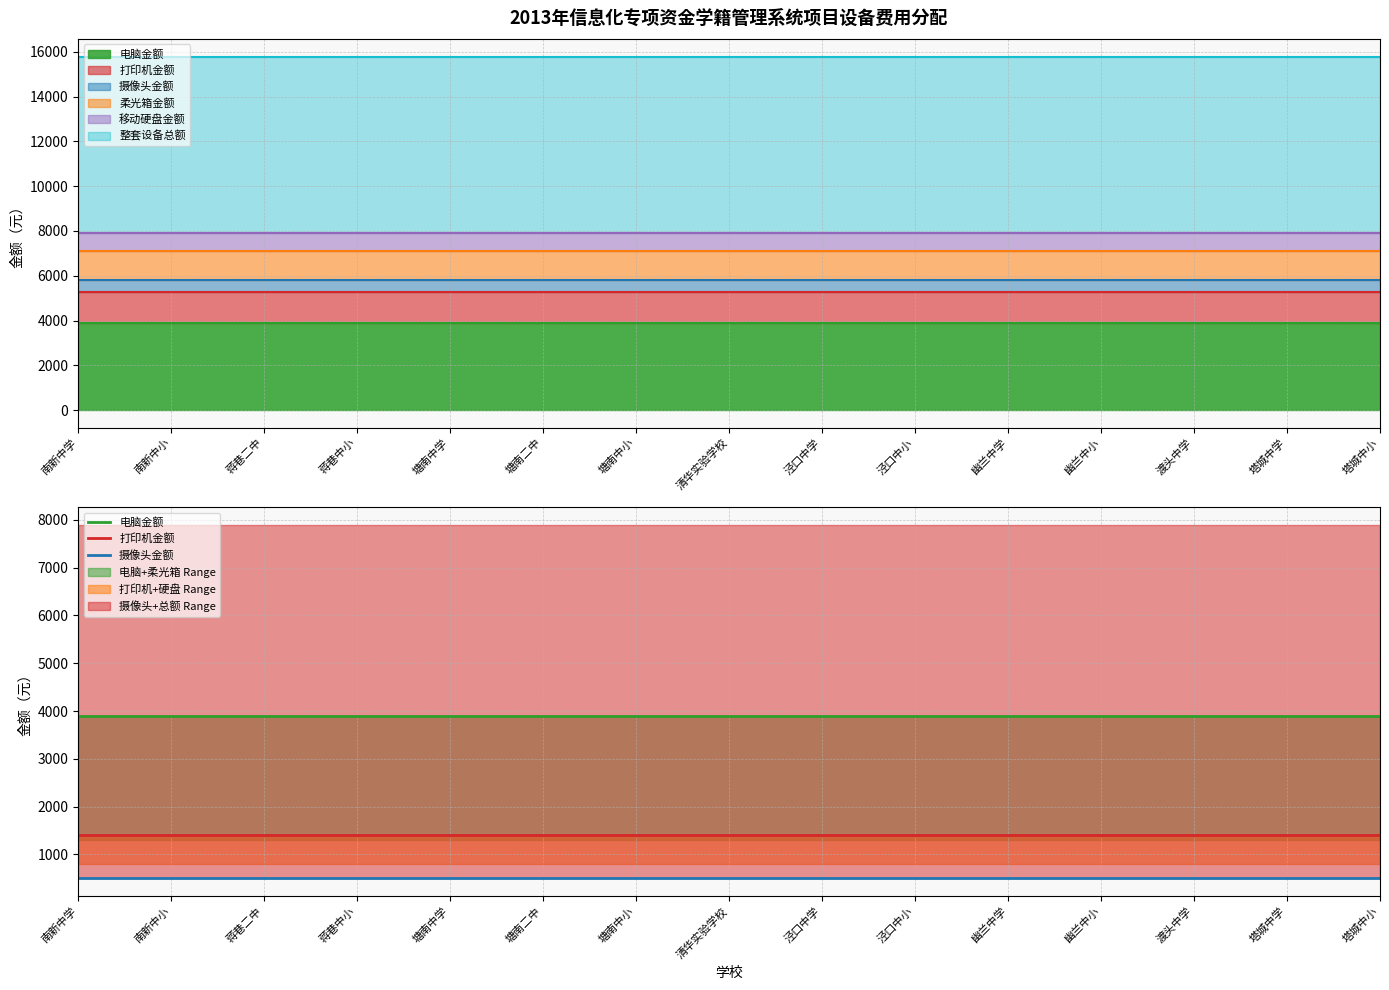

How many lines are shown in the chart?

3